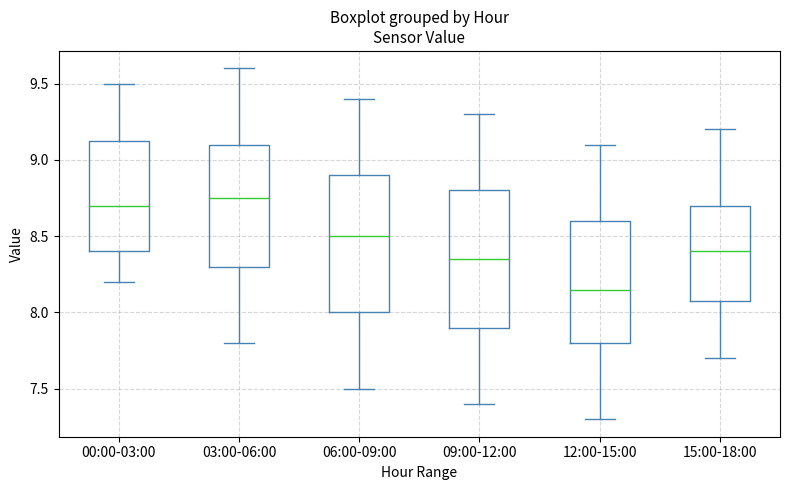

Which box's median line is the lowest?

12:00-15:00